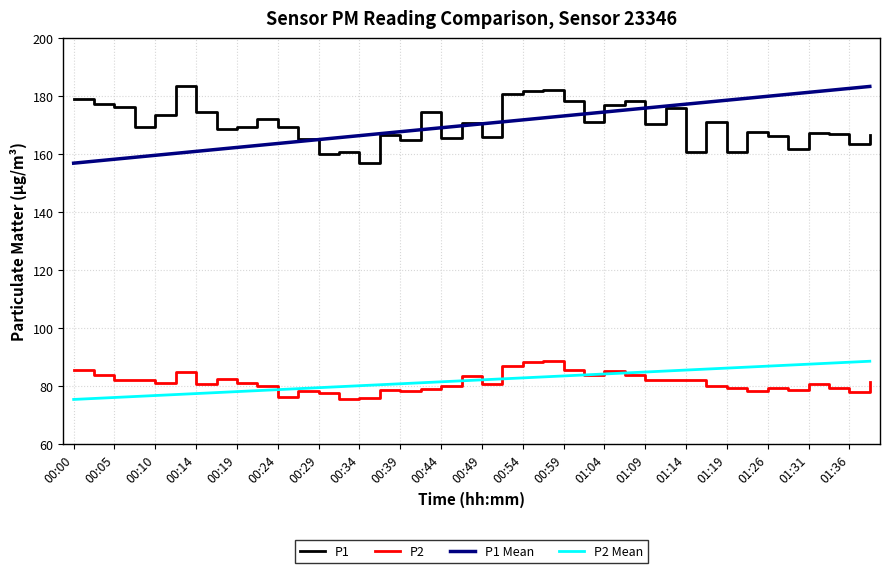

True or false: P2 Mean and P1 Mean cross at least once.

False